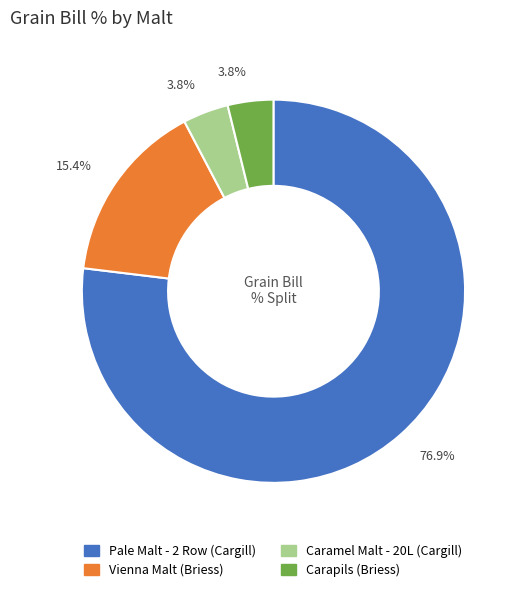

Which has a higher value, Vienna Malt (Briess) or Carapils (Briess)?

Vienna Malt (Briess)